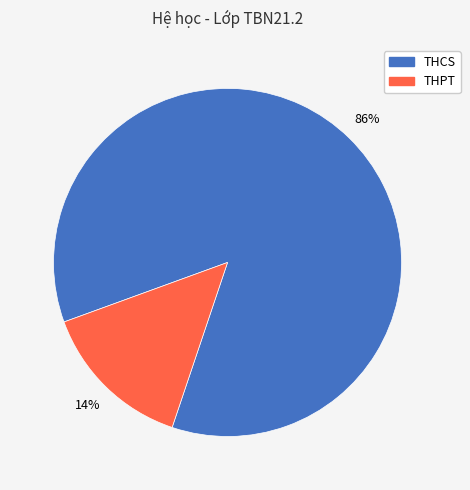

Which has a higher value, THPT or THCS?

THCS